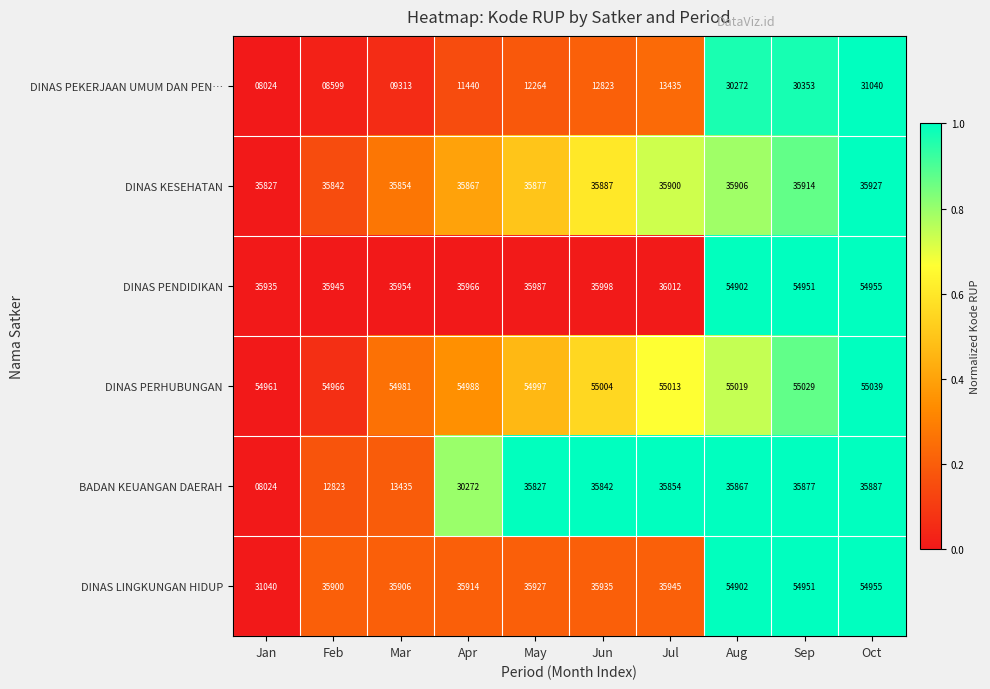

The value of BADAN KEUANGAN DAERAH at Oct is 35887. True or false?

True